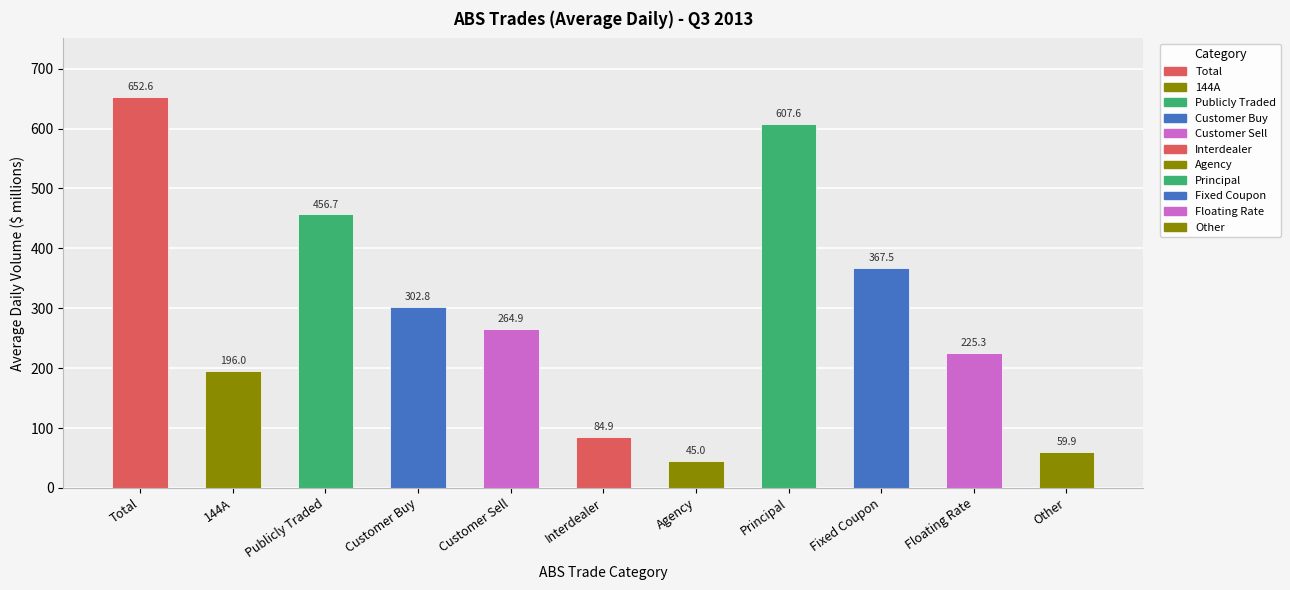

Rank the categories by value from lowest to highest.

Agency, Other, Interdealer, 144A, Floating Rate, Customer Sell, Customer Buy, Fixed Coupon, Publicly Traded, Principal, Total